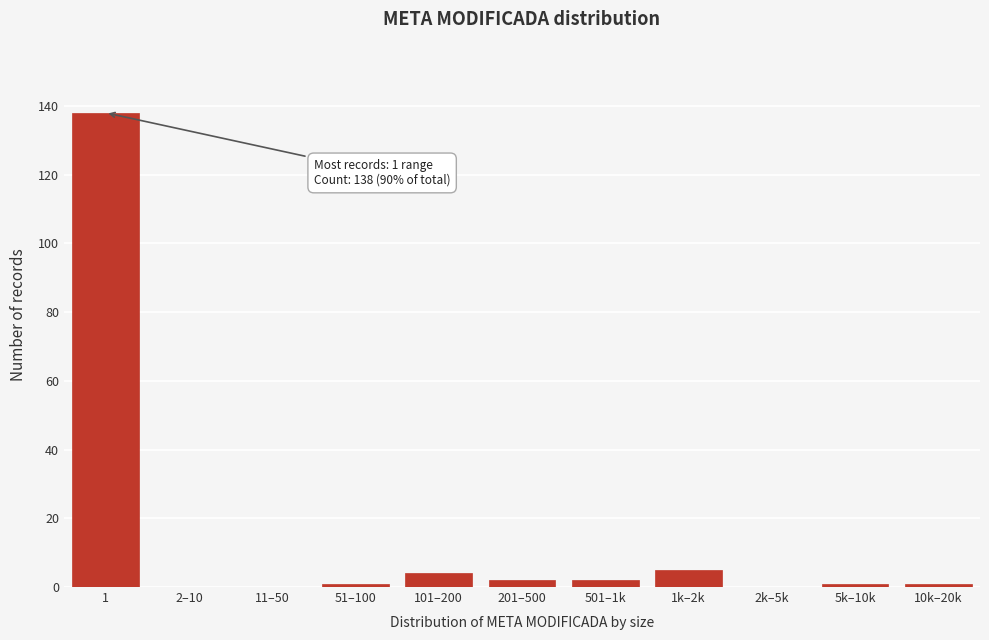

Reading left to right, transcribe all the data shown in this chart.

1=138	2–10=0	11–50=0	51–100=1	101–200=4	201–500=2	501–1k=2	1k–2k=5	2k–5k=0	5k–10k=1	10k–20k=1